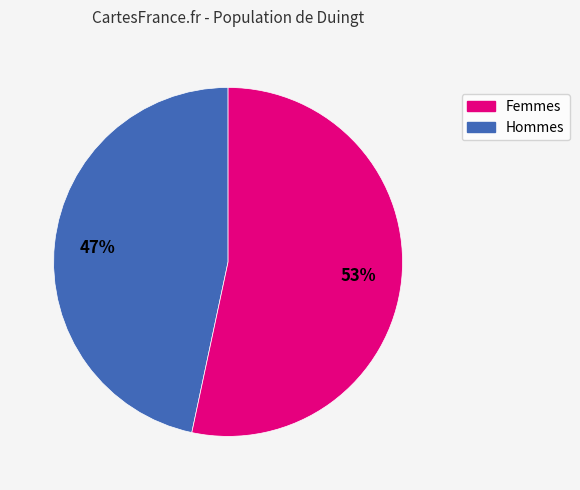

To the nearest percent, what is the average slice percentage?

50%